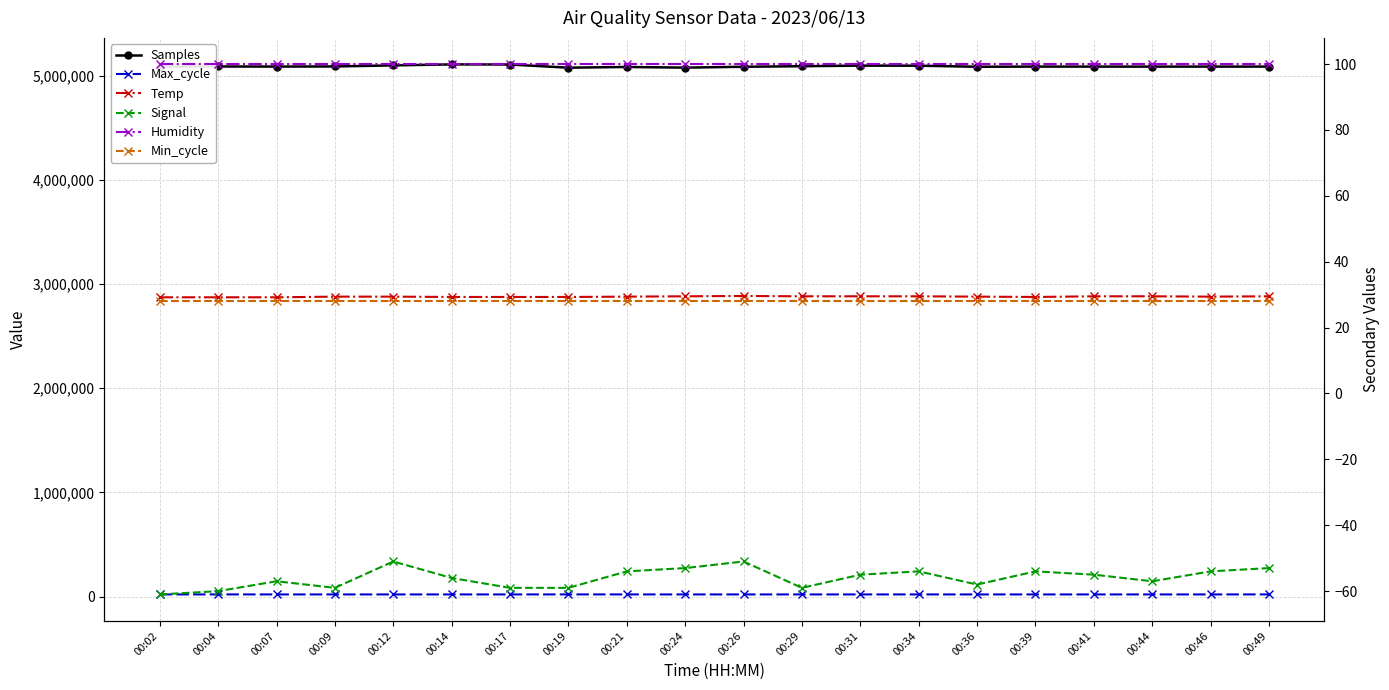

What is the difference between the maximum and minimum values in the Samples series?

31593.0